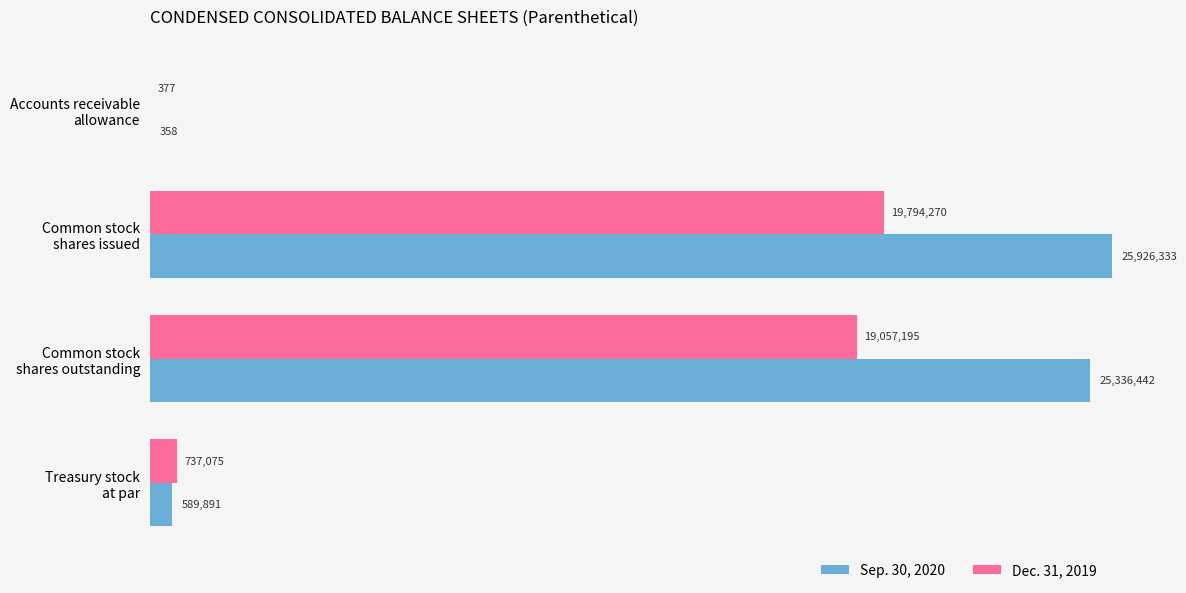

What is the sum of all Dec. 31, 2019 values?

39588917